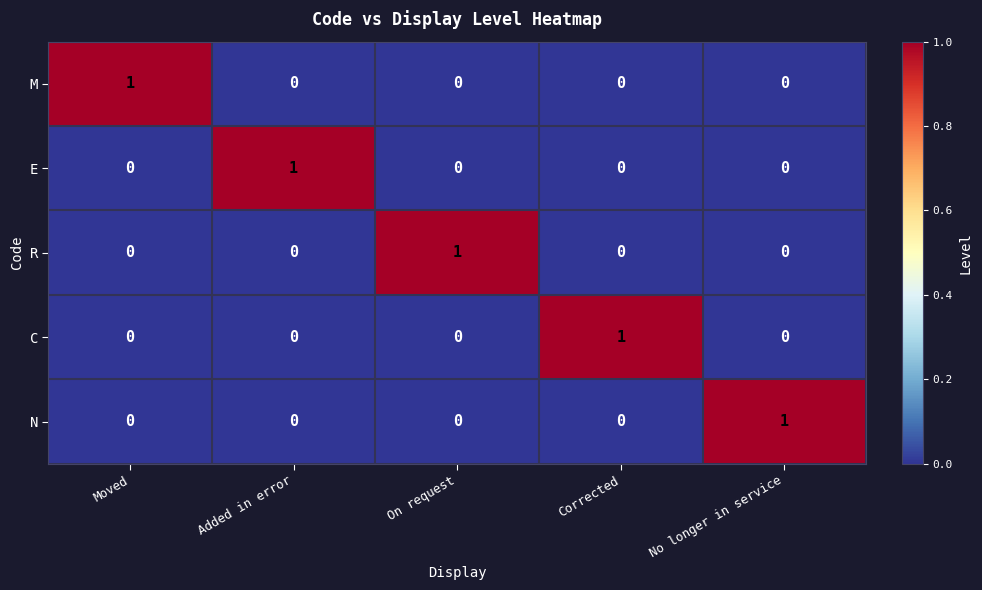

Reading left to right, transcribe all the data shown in this chart.

M: 1	0	0	0	0
E: 0	1	0	0	0
R: 0	0	1	0	0
C: 0	0	0	1	0
N: 0	0	0	0	1